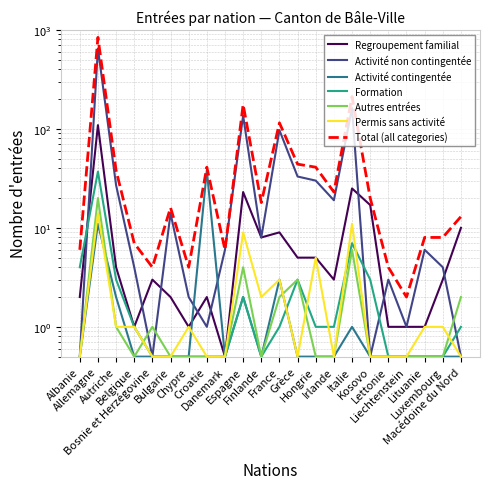

Which category has the highest value across all series?

Allemagne